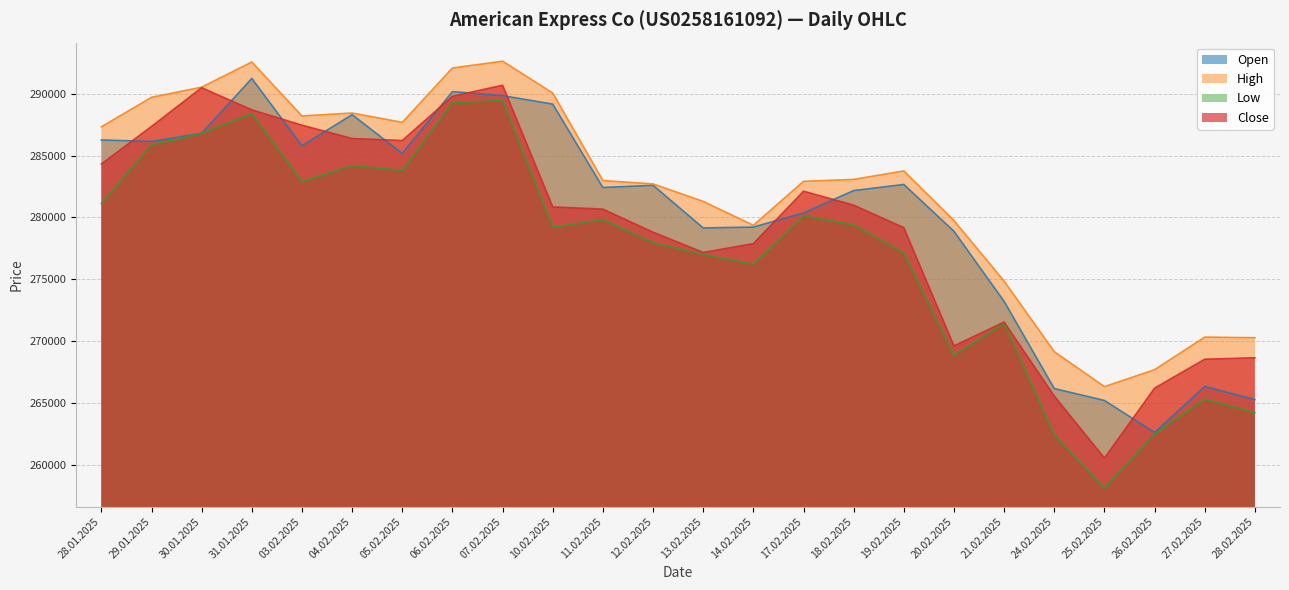

True or false: Low and Close intersect in this chart.

False